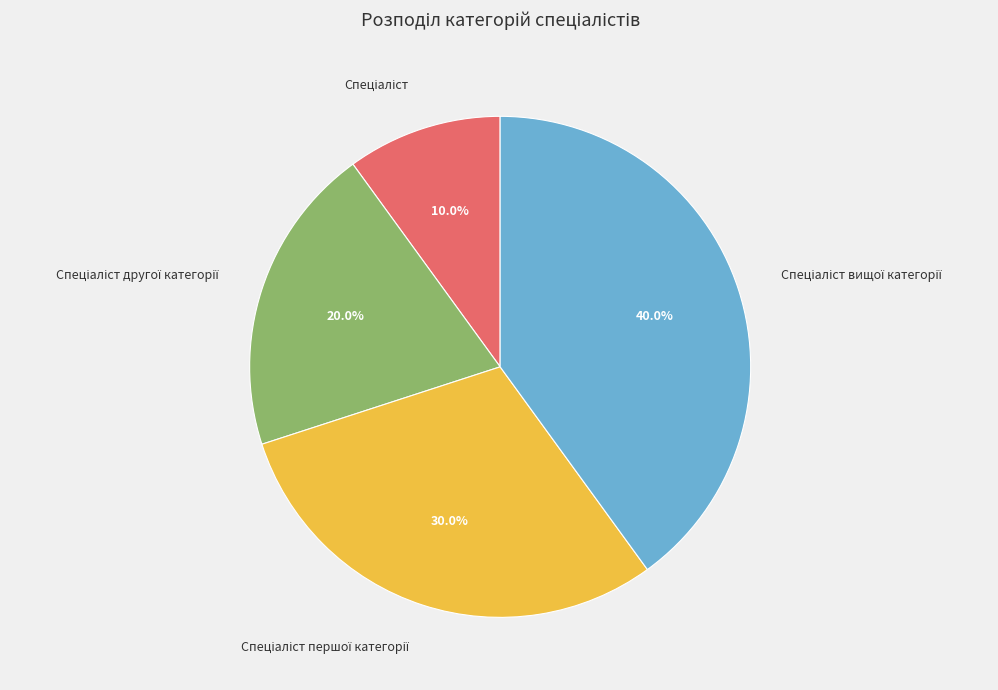

Does any single category account for the majority?

No